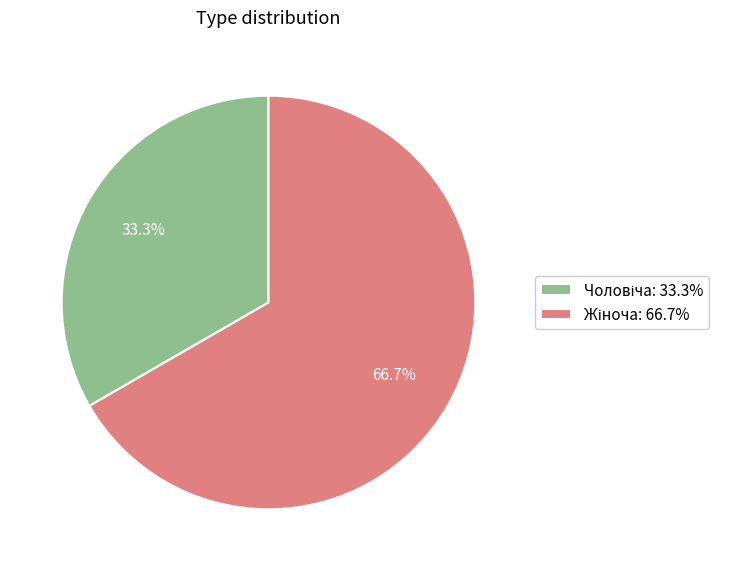

To the nearest percent, what is the difference between the largest and smallest slice percentages?

33%